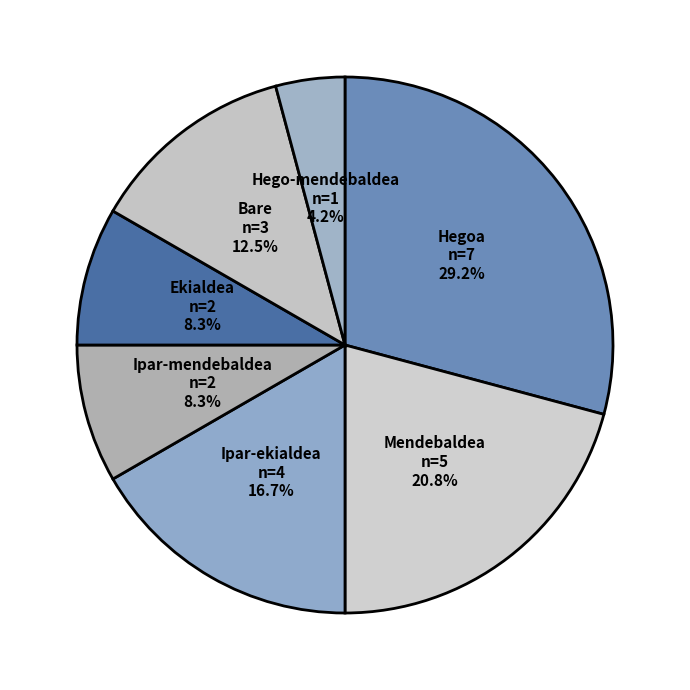

Is there any slice that represents more than half of the pie?

No